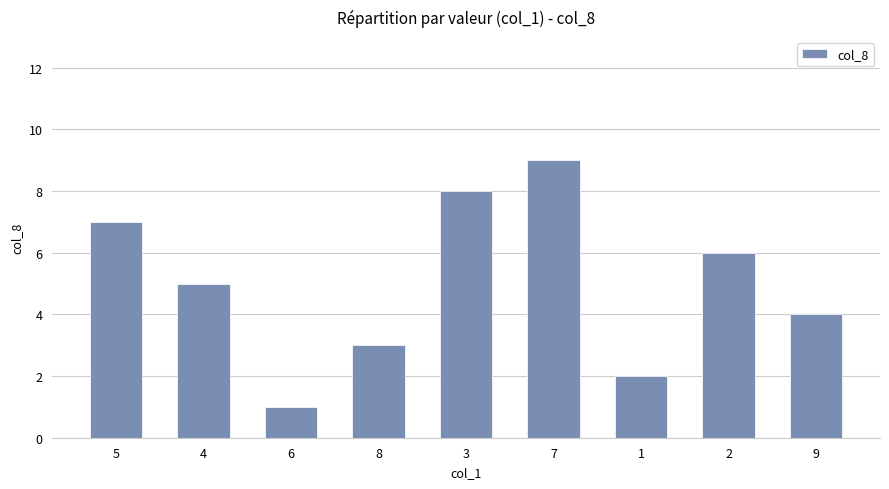

At which label is the value closest to 5?

4